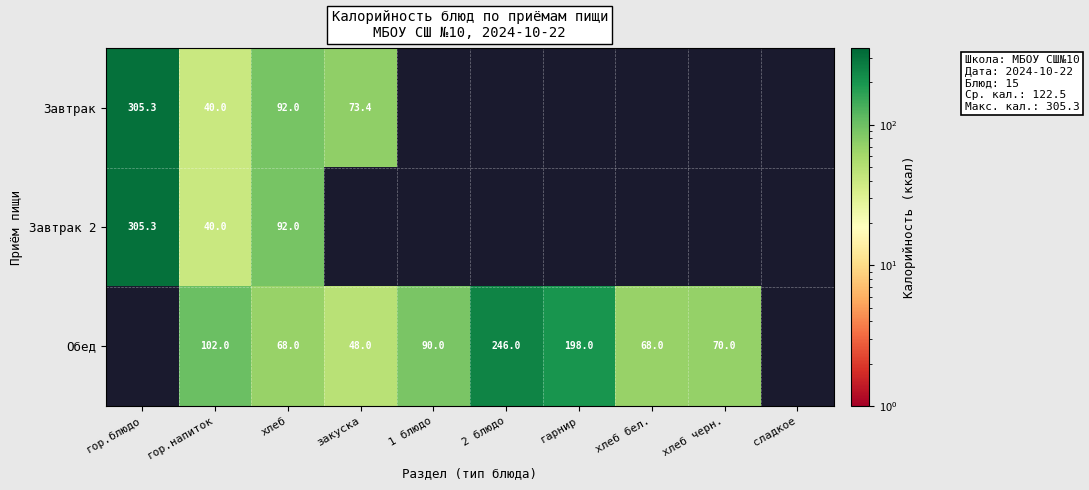

The value of Обед at хлеб is 68.0. True or false?

True